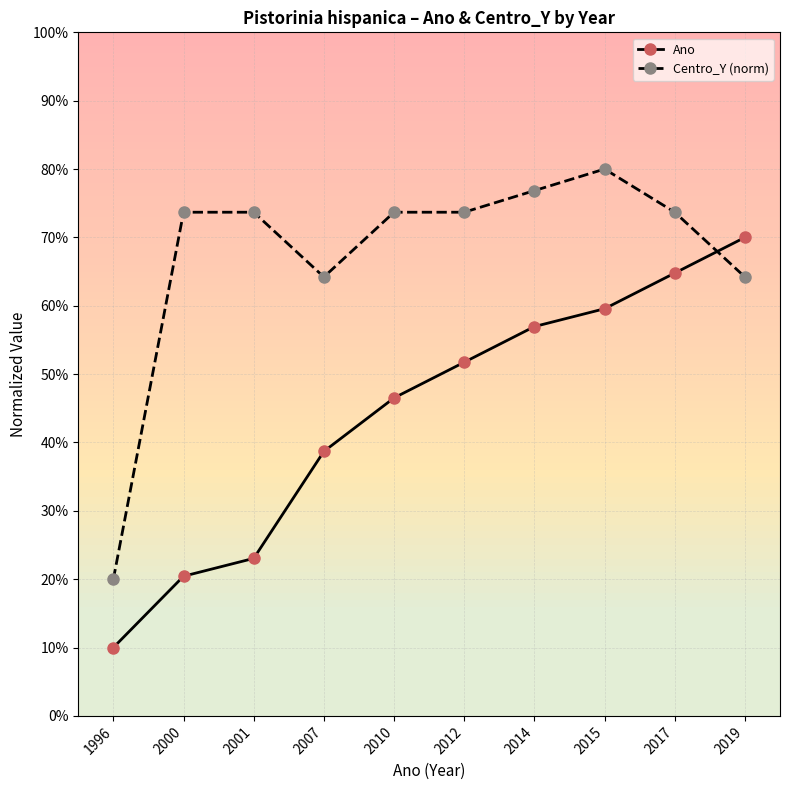

What is the value of the Centro_Y (norm) point at the 1st from the left?

20.0